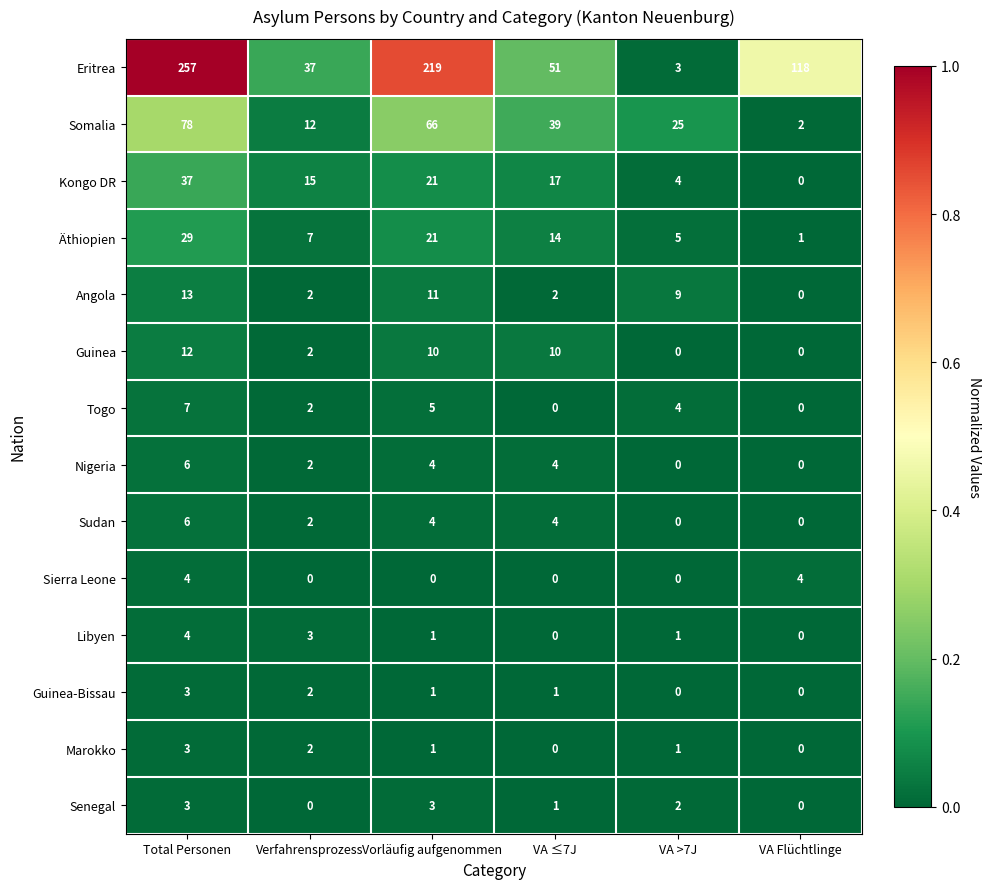

What is the difference between the maximum and minimum values in the Angola series?

13